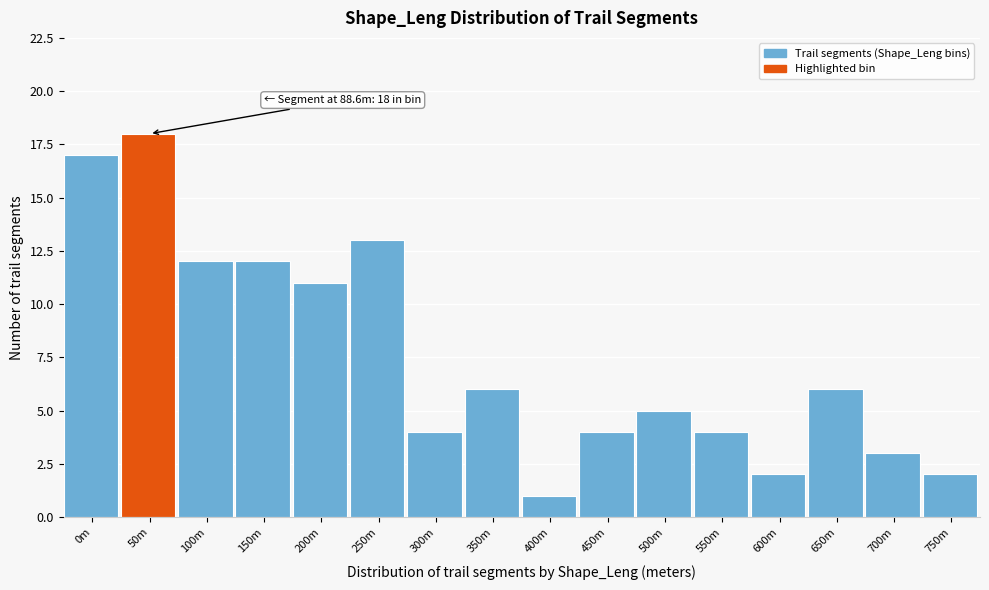

Reading left to right, what are all the values shown in this chart?

0m=17	50m=18	100m=12	150m=12	200m=11	250m=13	300m=4	350m=6	400m=1	450m=4	500m=5	550m=4	600m=2	650m=6	700m=3	750m=2